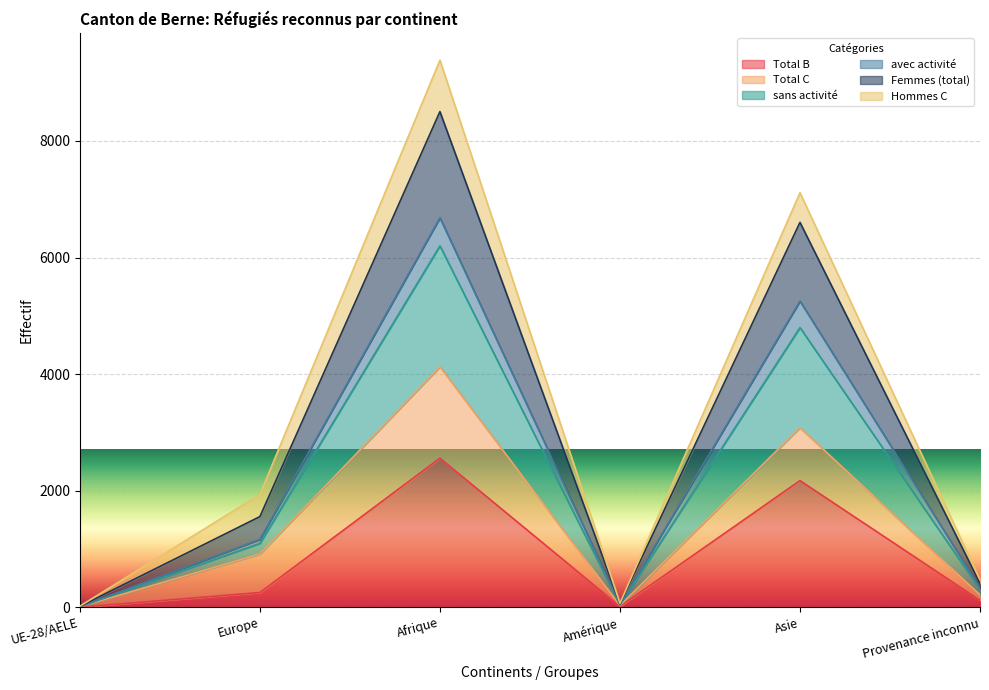

What is the maximum value for Total B?

2557